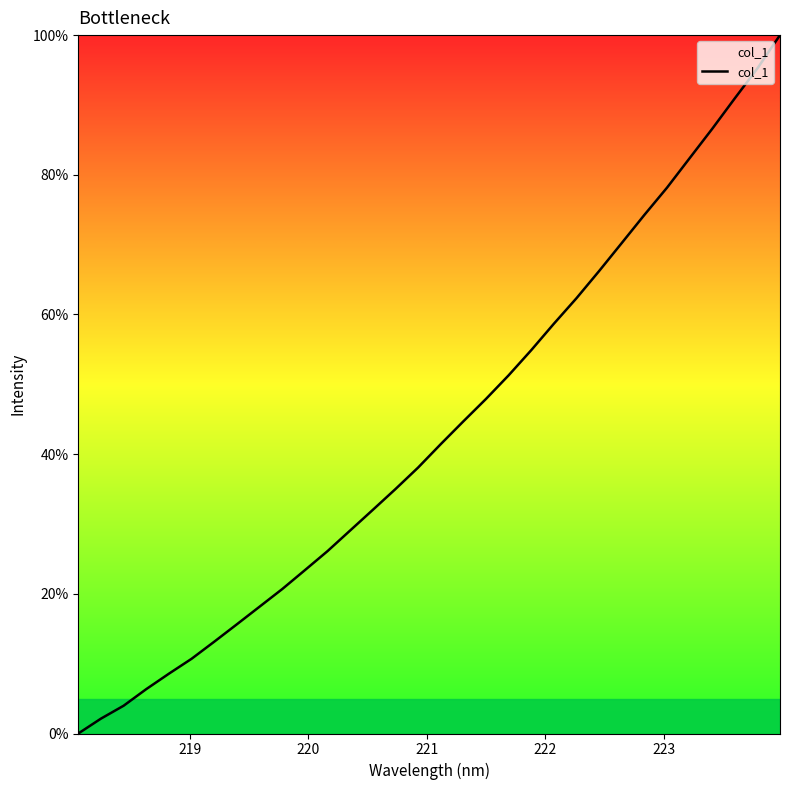

What is the greatest value displayed?

100.0